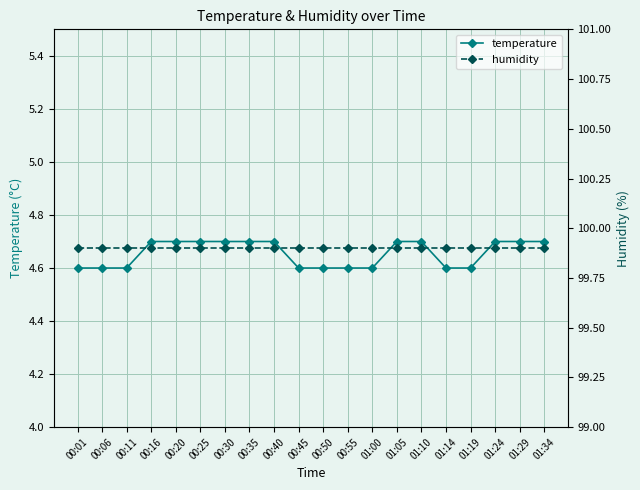

What is the value of the temperature point at the 15th from the left?

4.7